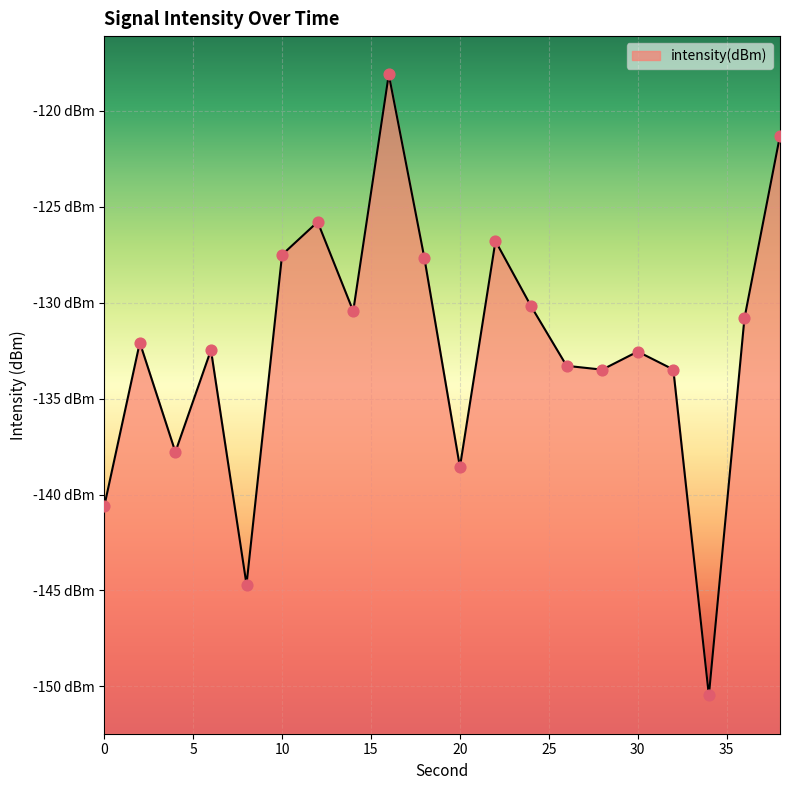

What is the change in value from 16 to 24?

-12.1